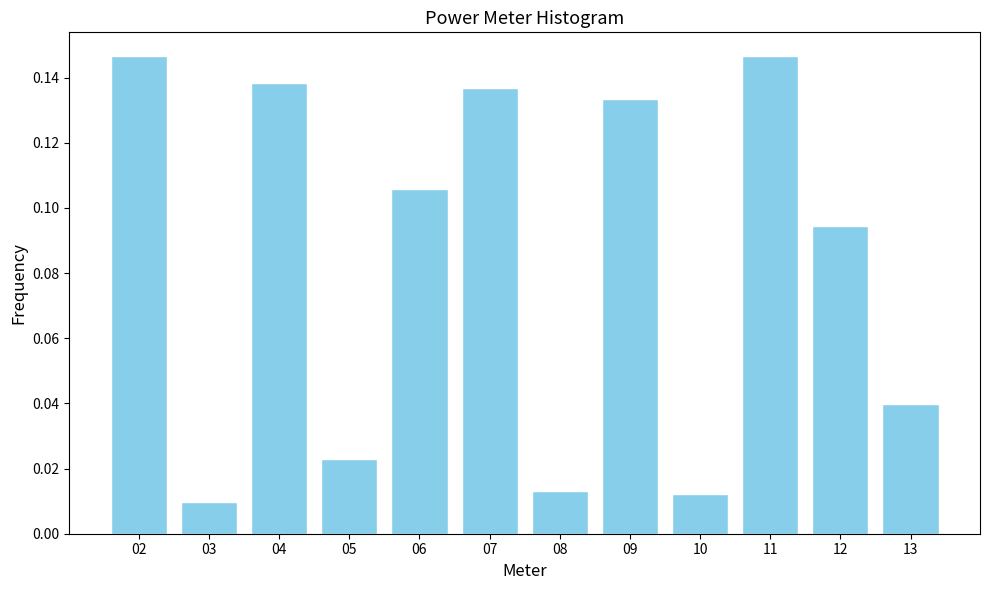

The chart shows a value of 0.0 at 07. True or false?

False